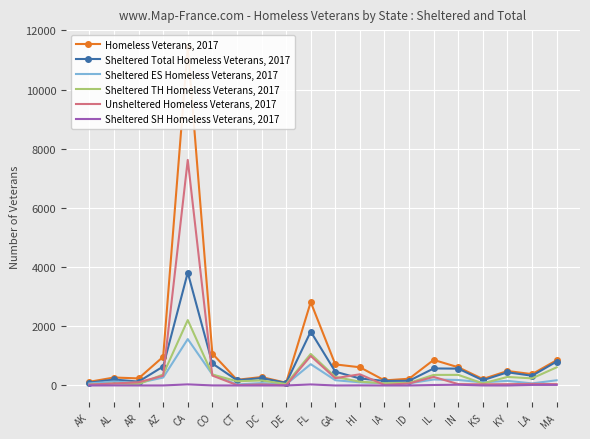

What is the difference between the Unsheltered Homeless Veterans, 2017 values at AR and FL?

887